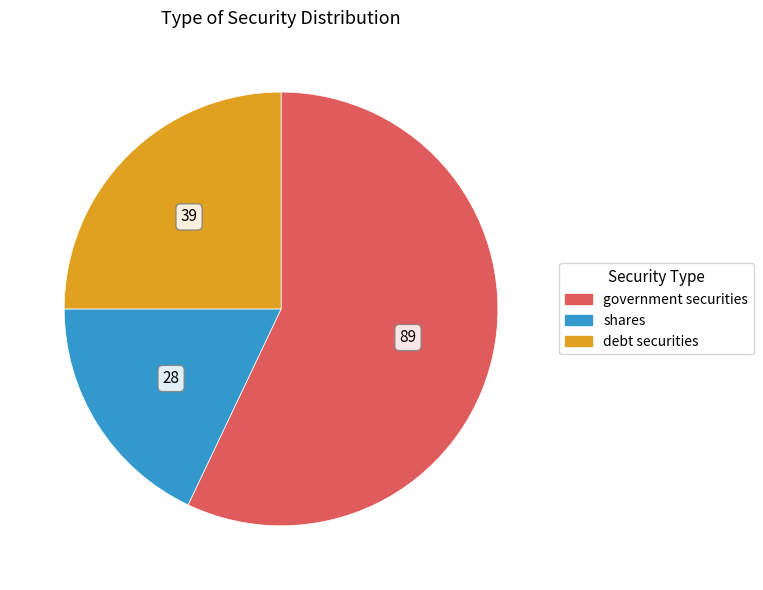

Does shares represent more than half of the total?

No